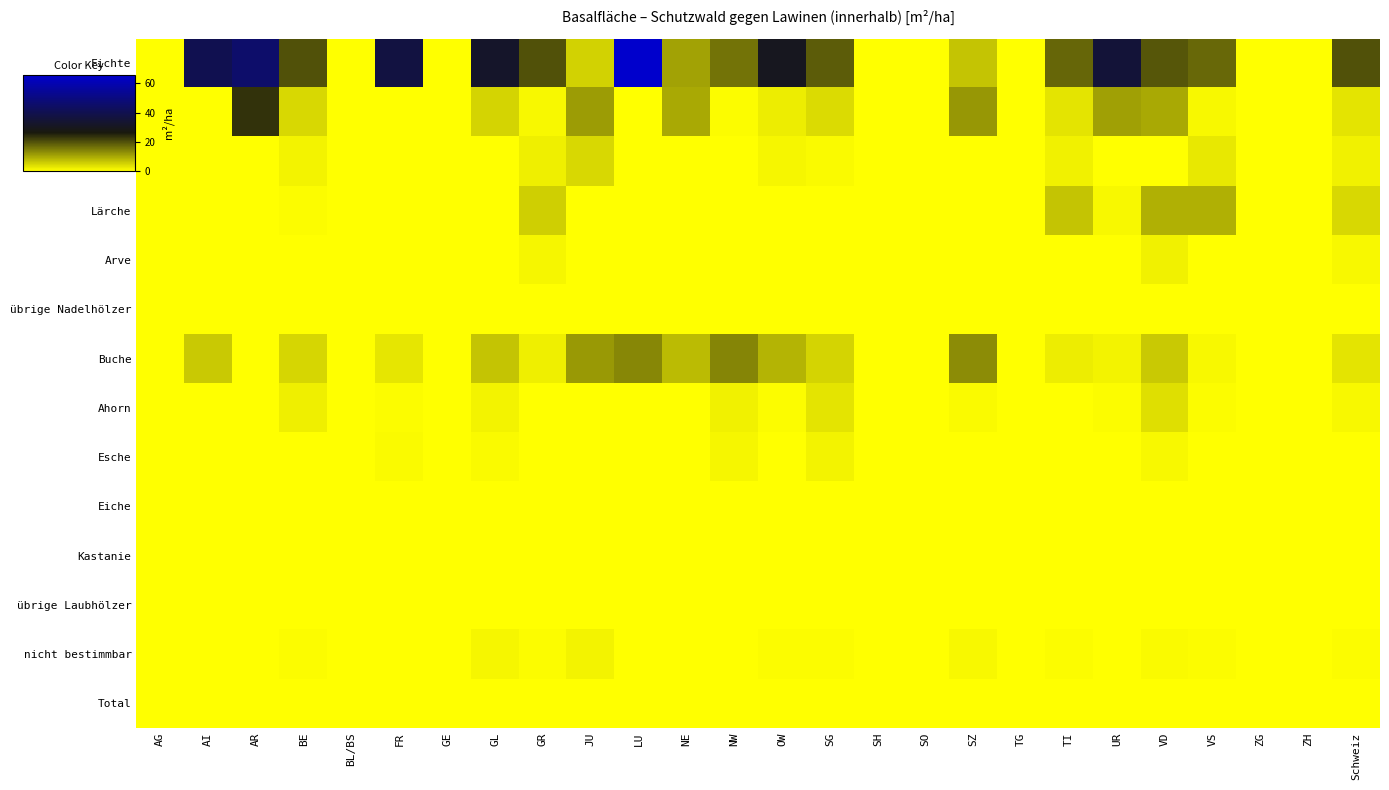

Between BL/BS and UR, which series saw the biggest shift?

Fichte